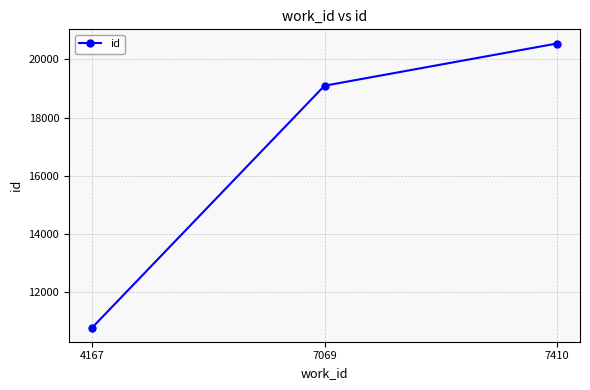

The chart shows a value of 24885 at 7069. True or false?

False